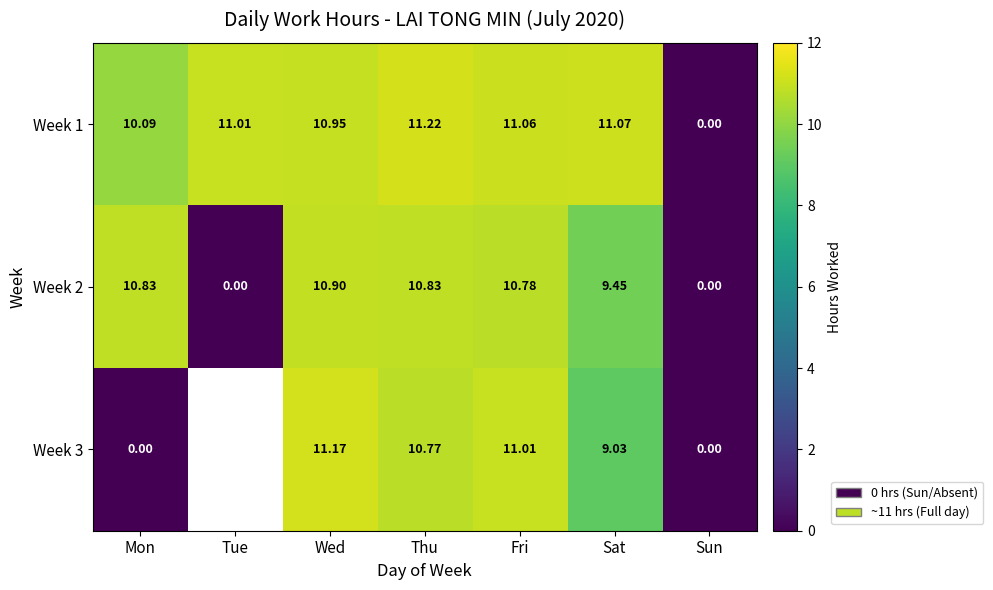

At which category is the sum across all series the highest?

Wed